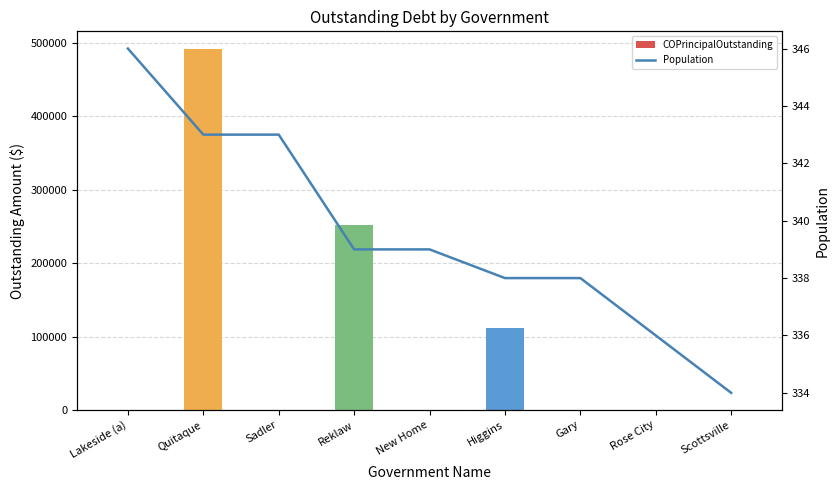

True or false: Population has a value of 559 at Higgins.

False